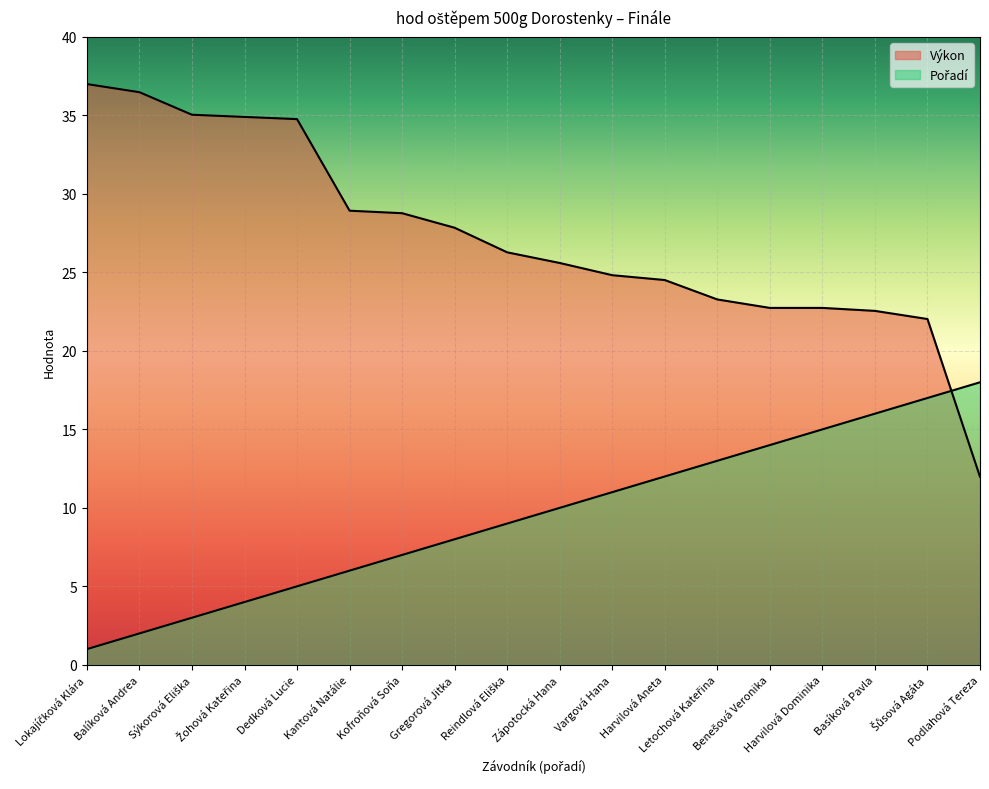

How many data points does each series have?

18